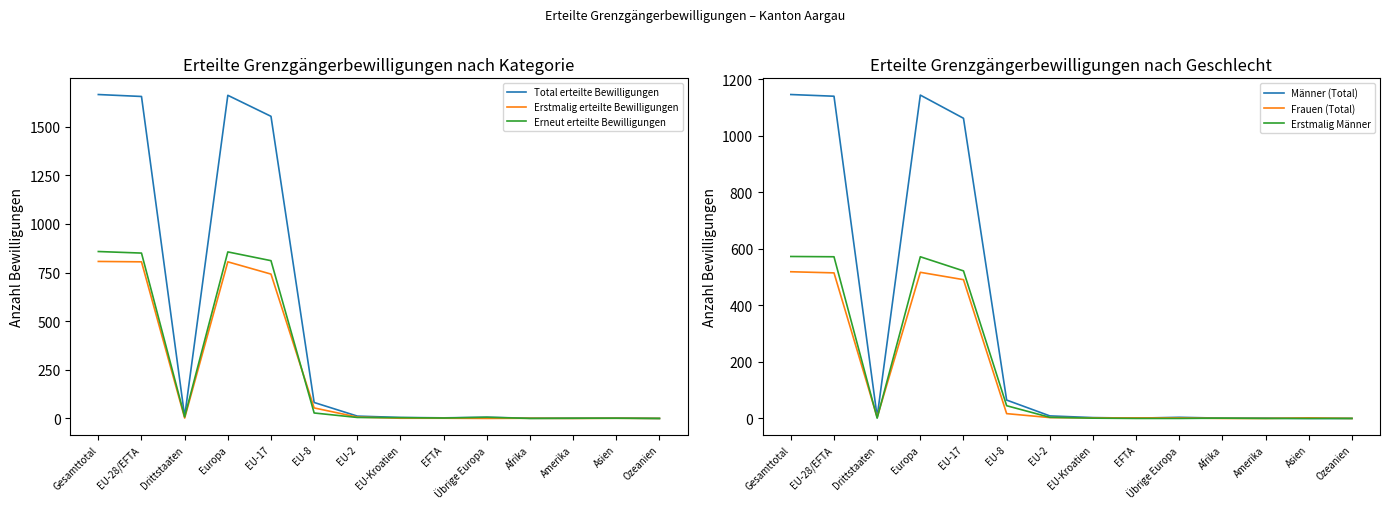

At which label does Erneut erteilte Bewilligungen first exceed 6?

Gesamttotal